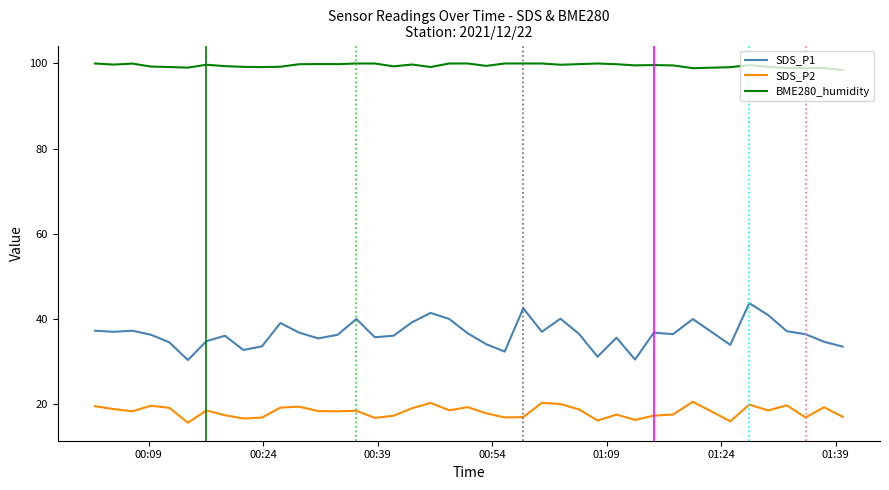

List the series in order of their peak value, lowest first.

SDS_P2, SDS_P1, BME280_humidity